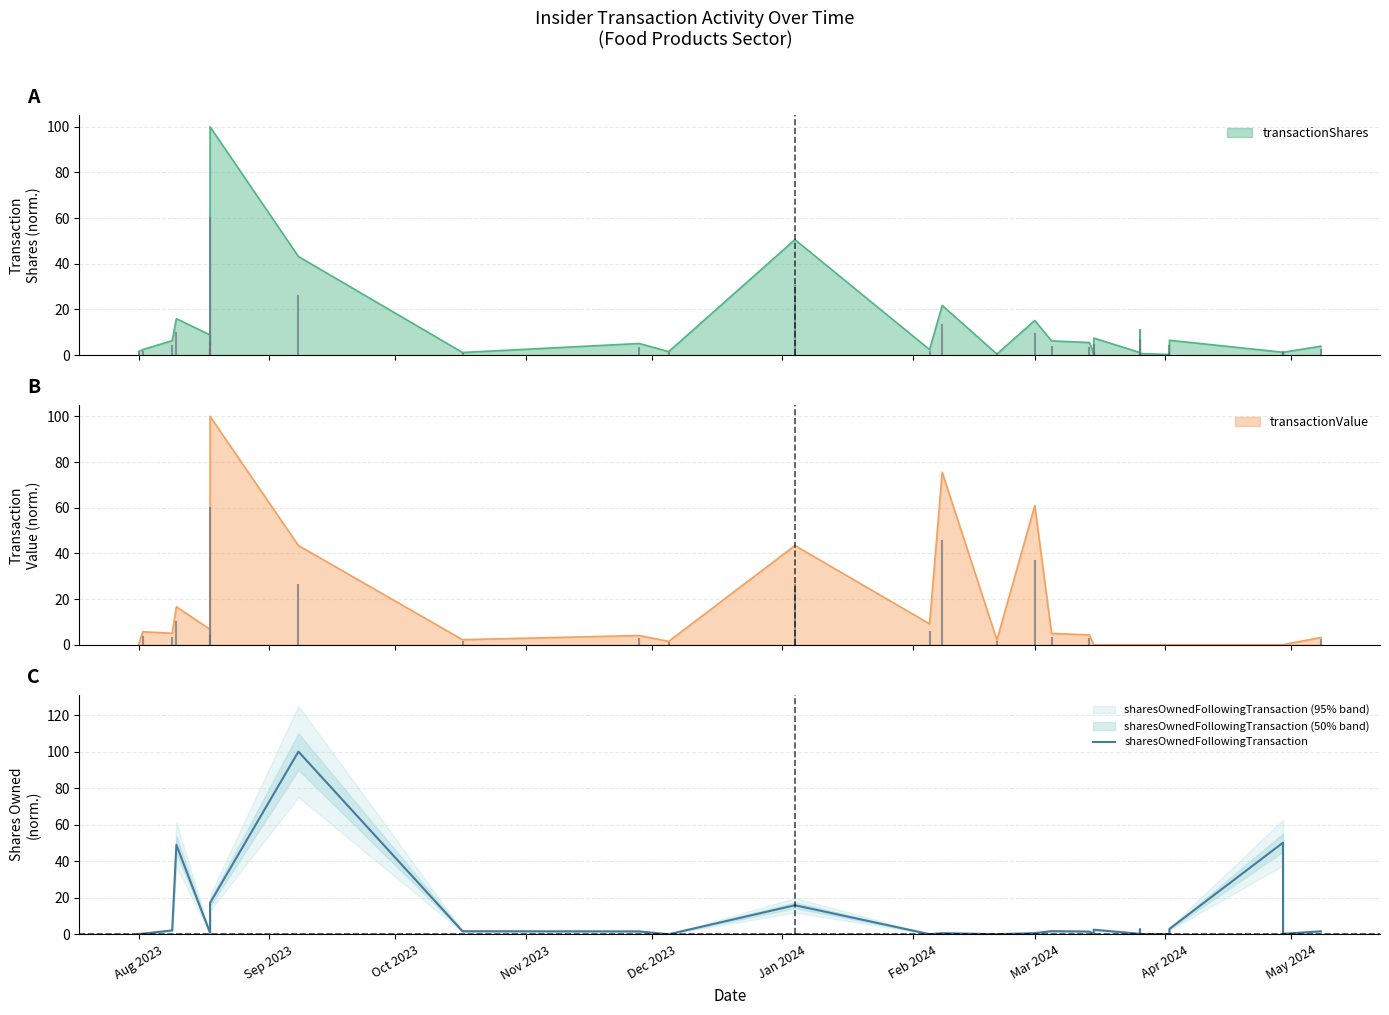

Reading right to left, transcribe all the data shown in this chart.

1.6	0.3	0.1	0.1	0.0	50.2	2.9	0.3	0.1	0.1	0.1	0.0	0.2	0.1	2.7	0.2	2.5	0.2	0.0	0.1	0.1	0.2	1.5	1.7	0.6	0.0	0.6	0.0	15.9	0.0	1.6	1.7	100.0	17.2	1.7	0.8	49.0	2.1	0.3	0.2